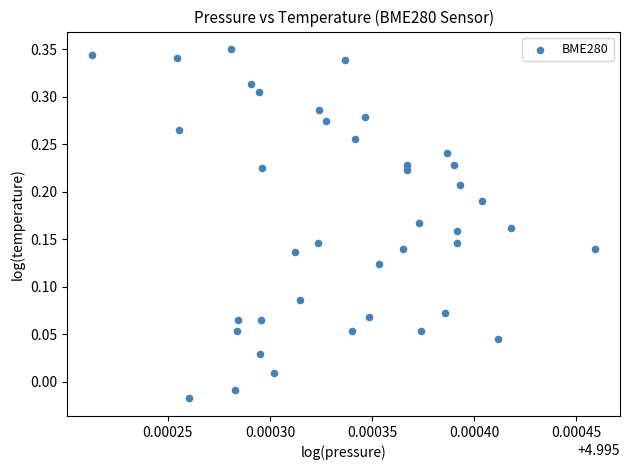

How many points are shown in the scatter plot?

40